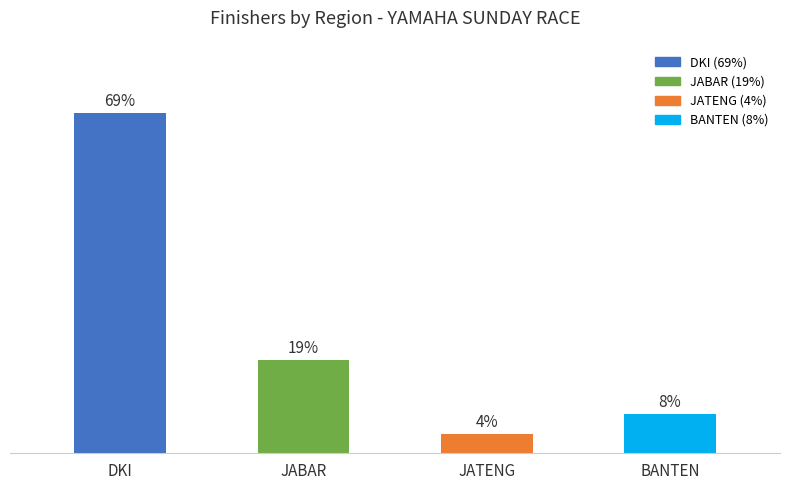

At which label does the data first exceed 19?

DKI